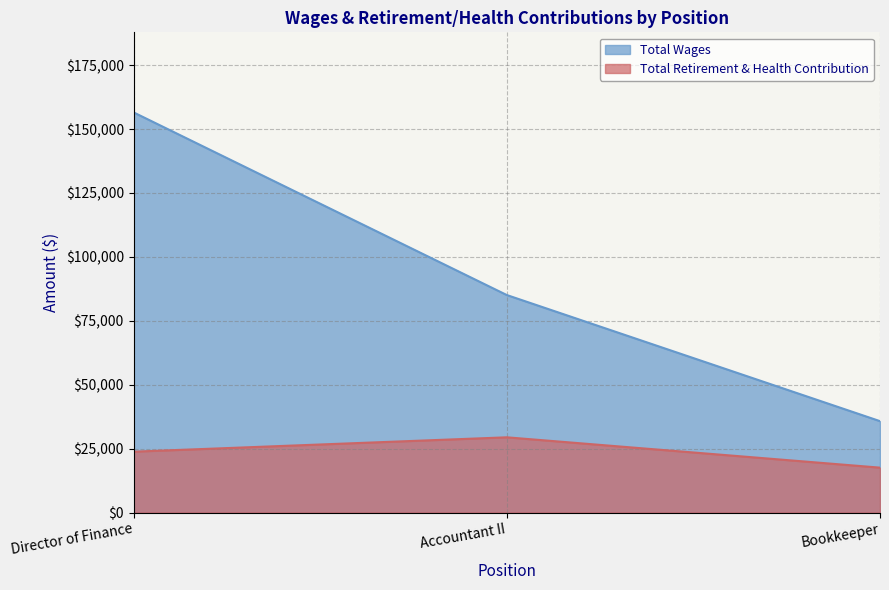

How many values in the Total Retirement & Health Contribution series are below 23820?

1